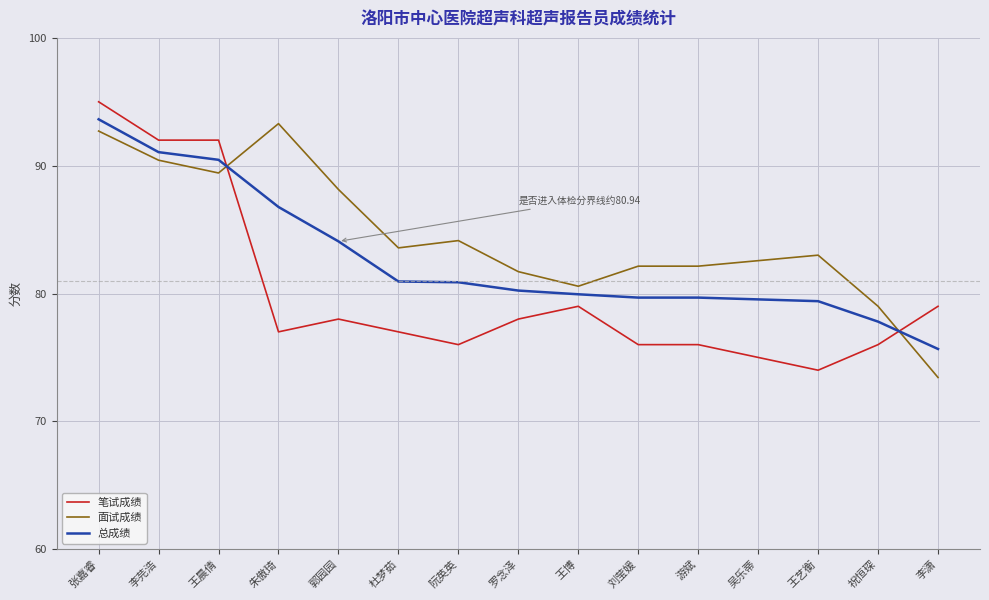

What position from the left is 王博?

9